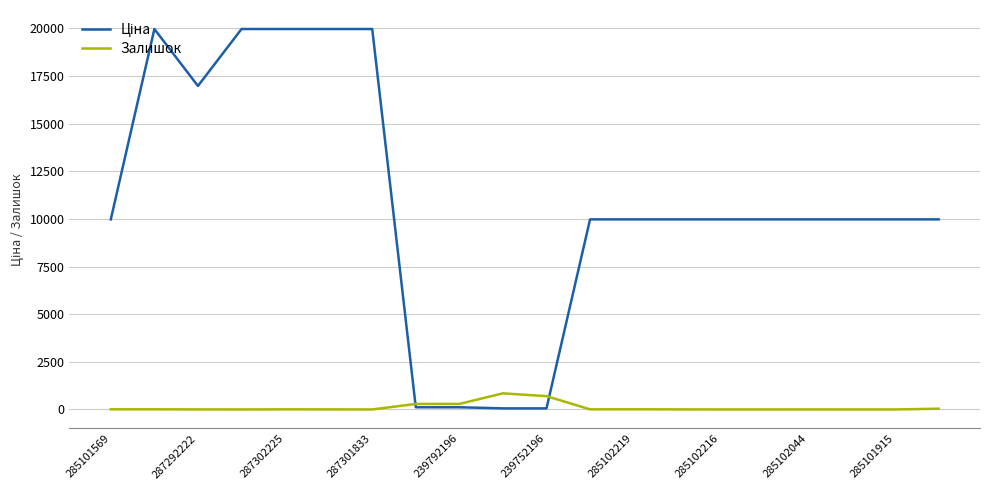

What is the highest value of the Залишок series?

845.0